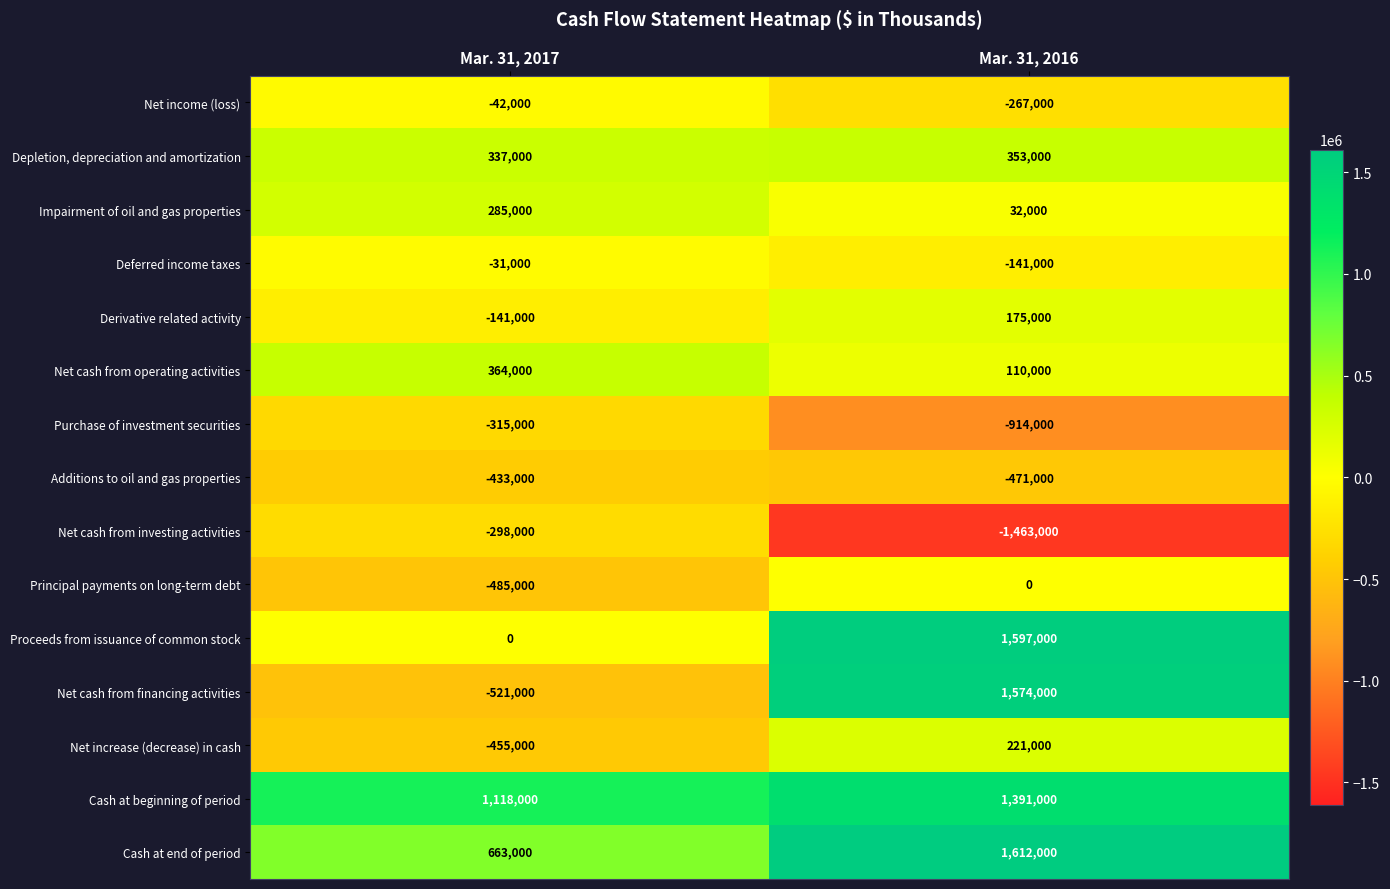

Reading right to left, what are all the values shown in this chart?

Net income (loss): -267000	-42000
Depletion, depreciation and amortization: 353000	337000
Impairment of oil and gas properties: 32000	285000
Deferred income taxes: -141000	-31000
Derivative related activity: 175000	-141000
Net cash from operating activities: 110000	364000
Purchase of investment securities: -914000	-315000
Additions to oil and gas properties: -471000	-433000
Net cash from investing activities: -1463000	-298000
Principal payments on long-term debt: 0	-485000
Proceeds from issuance of common stock: 1597000	0
Net cash from financing activities: 1574000	-521000
Net increase (decrease) in cash: 221000	-455000
Cash at beginning of period: 1391000	1118000
Cash at end of period: 1612000	663000